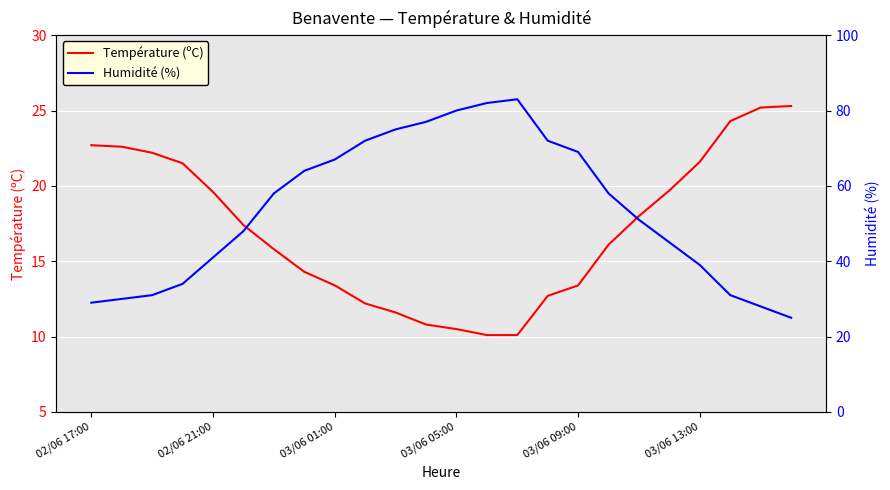

What is the spread (max minus min) of values at 11?

66.2